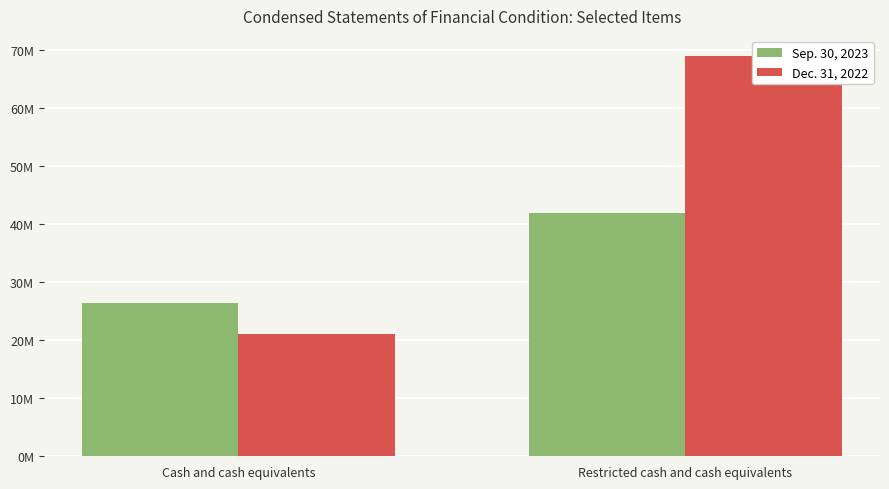

Is the value of Dec. 31, 2022 at Cash and cash equivalents greater than the value of Sep. 30, 2023 at Cash and cash equivalents?

No